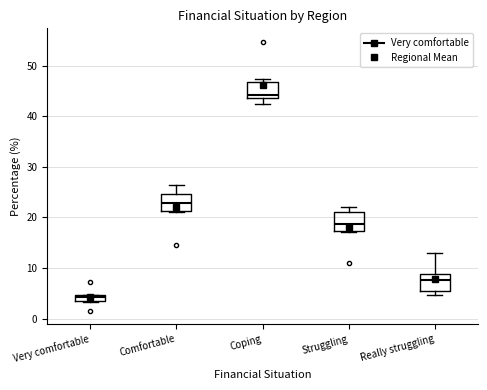

Which box's median line is the highest?

Coping